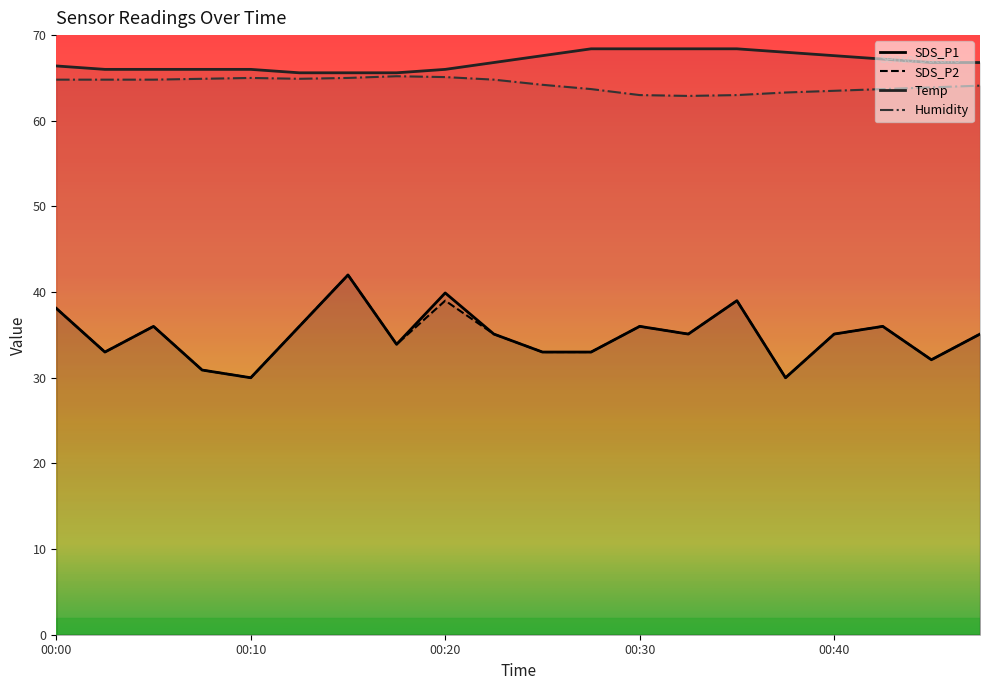

At 00:45, list the series in order from largest to smallest.

Temp, Humidity, SDS_P1, SDS_P2